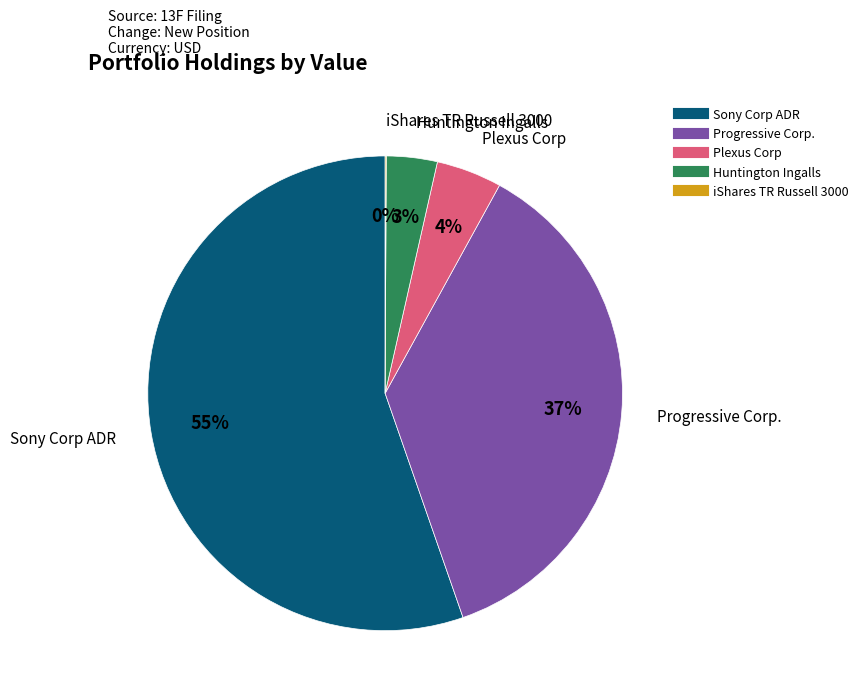

Which has a higher value, Plexus Corp or Sony Corp ADR?

Sony Corp ADR